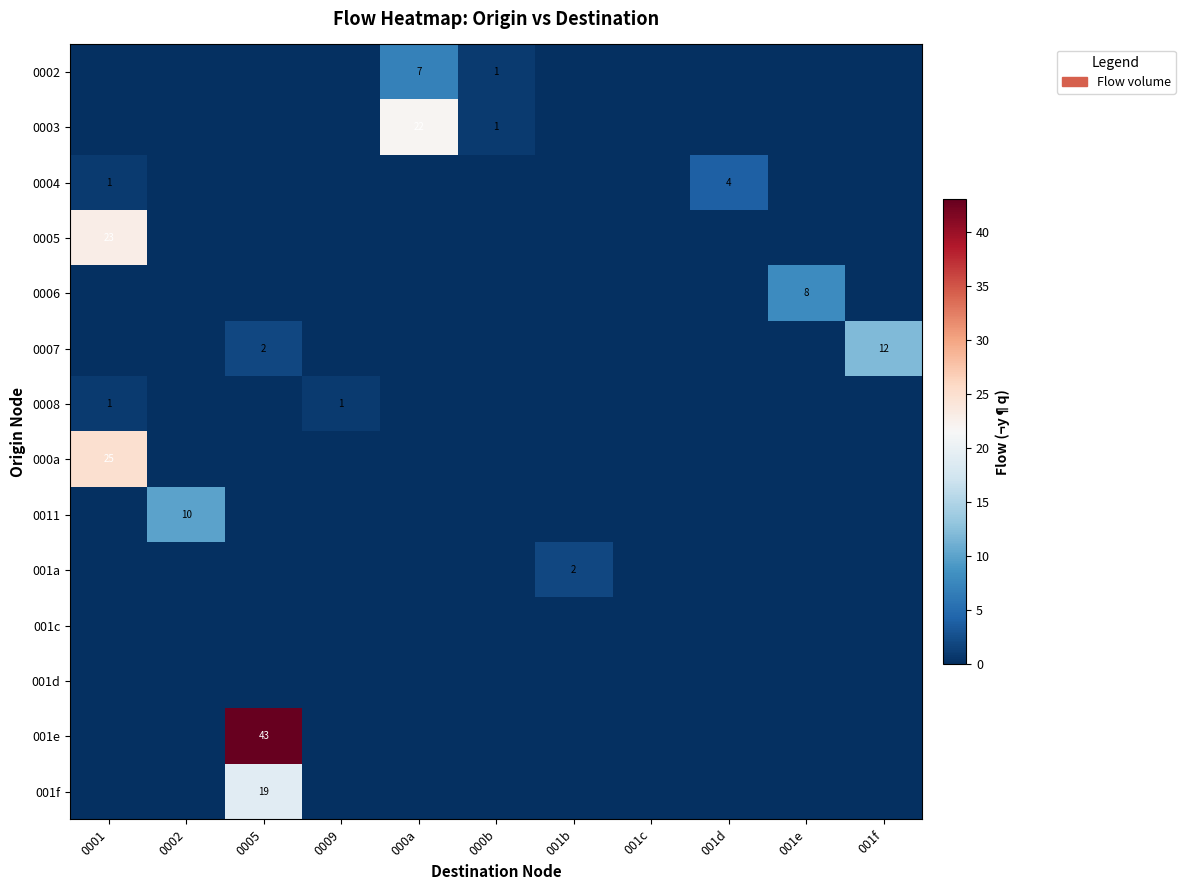

The value of 000a at 0001 is 25. True or false?

True